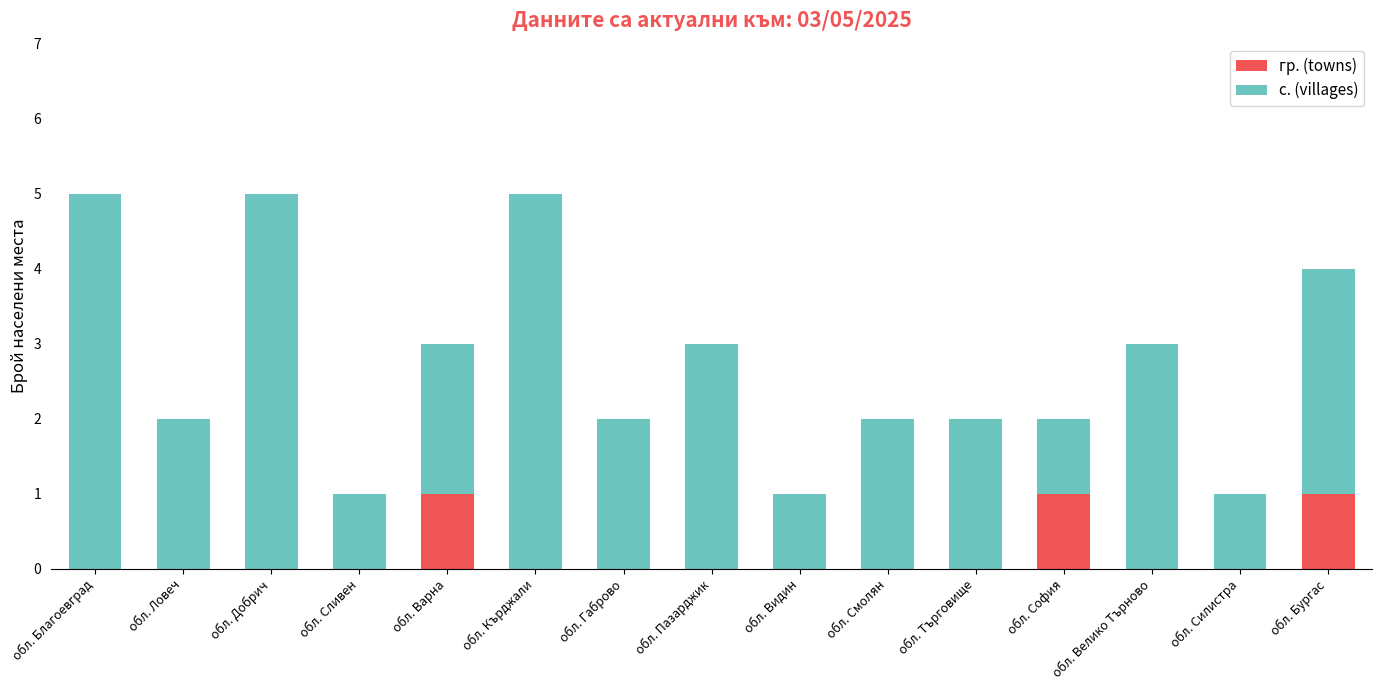

The value of гр. (towns) at обл. Варна is 1. True or false?

True